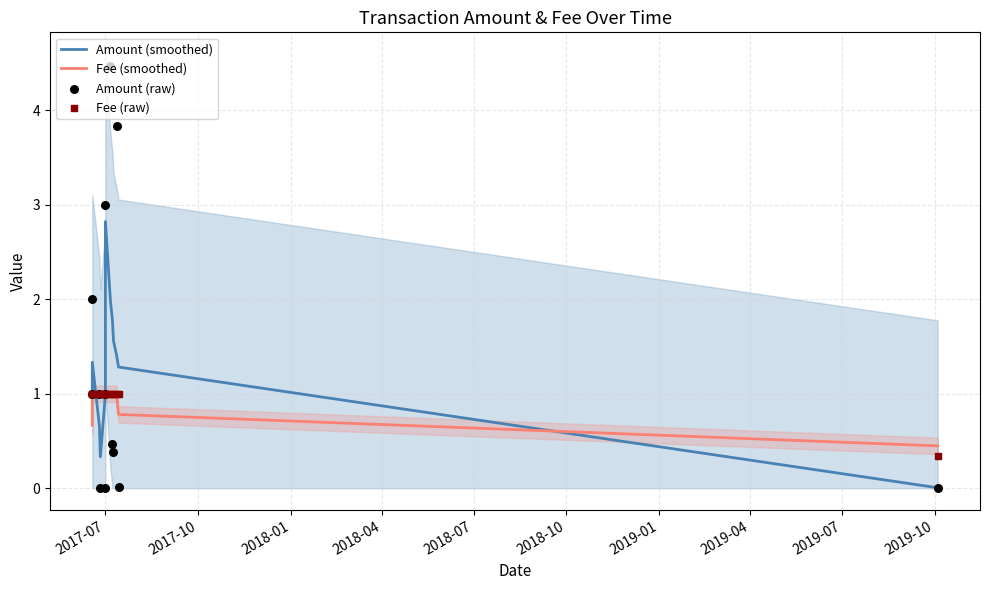

What are all the series names shown in the legend?

Amount (smoothed), Fee (smoothed), Amount (raw), Fee (raw)